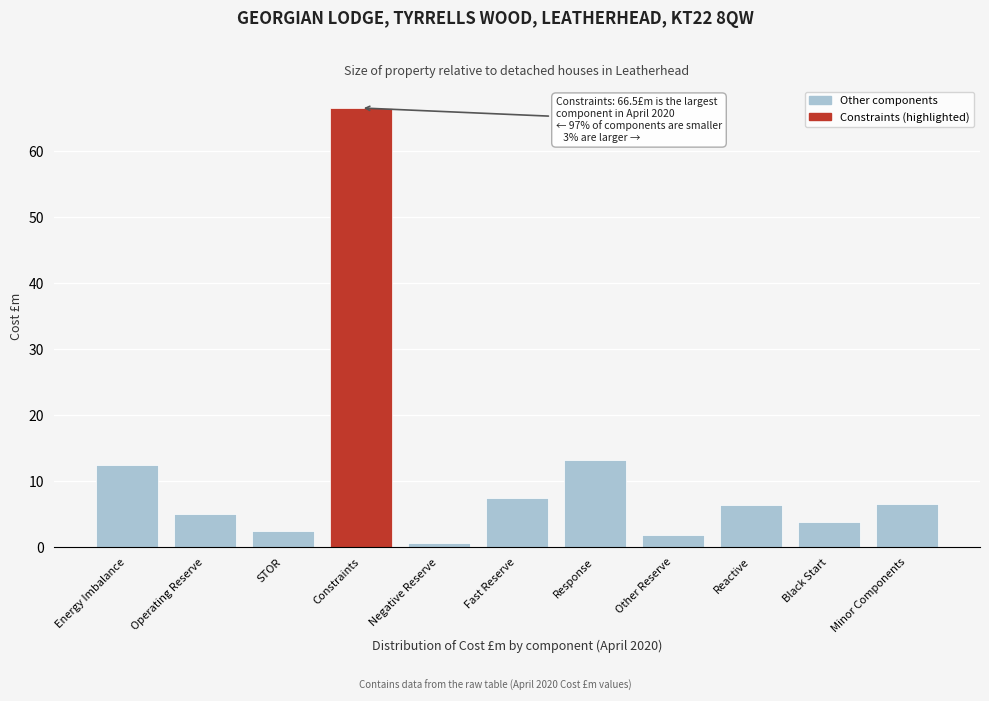

What position from the right is STOR?

9